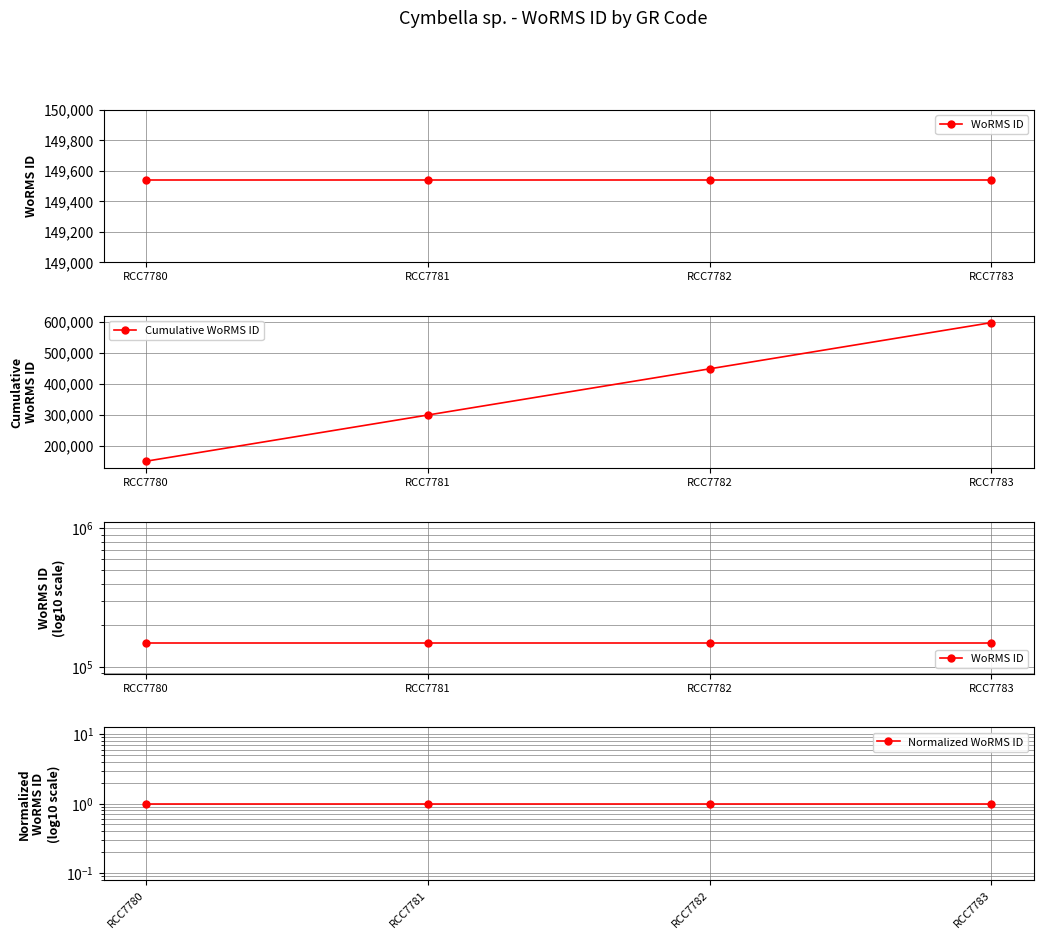

Is the value of Normalized WoRMS ID at RCC7782 greater than the value of Cumulative WoRMS ID at RCC7780?

No